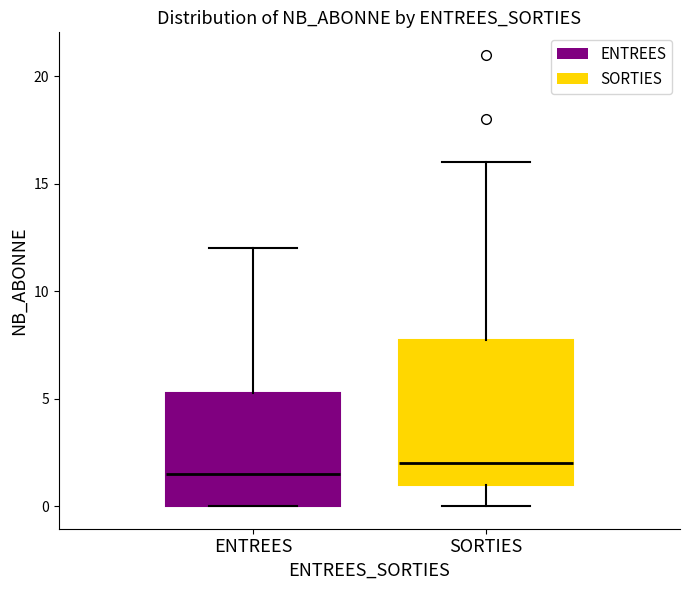

Reading left to right, read every box against the y-axis: the position of its median line, the range the box covers, and the ends of its whiskers. The values are not printed on the chart, so give them approximately, as read against the axis.

ENTREES: median 1.5, box 0.0 to 5.5, whiskers 0.0 to 12.0
SORTIES: median 2.0, box 1.0 to 8.0, whiskers 0.0 to 16.0